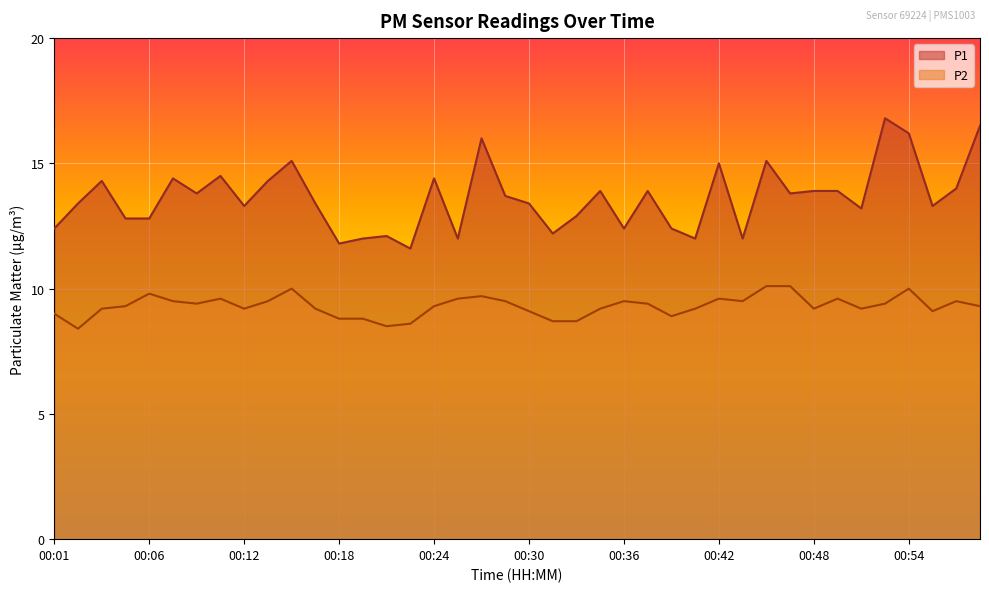

At which label is P2 closest to 9?

00:01